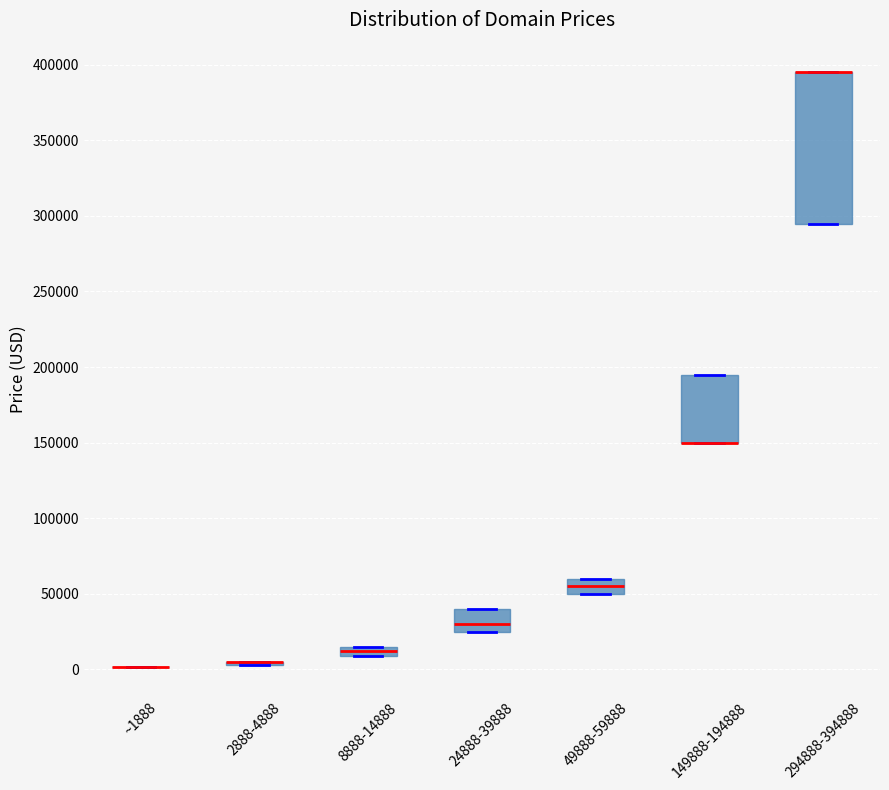

Comparing the boxes themselves (not the whiskers), which one is the tallest?

294888-394888